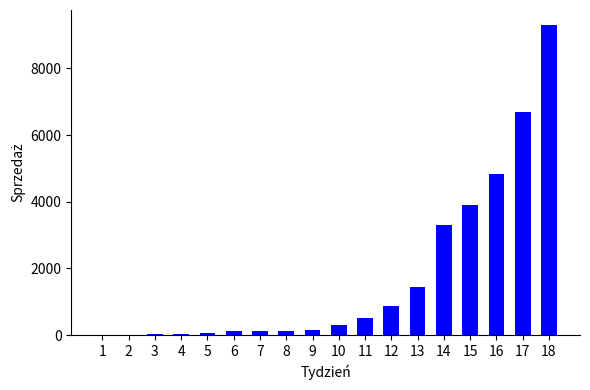

What is the sum of all values?

31822